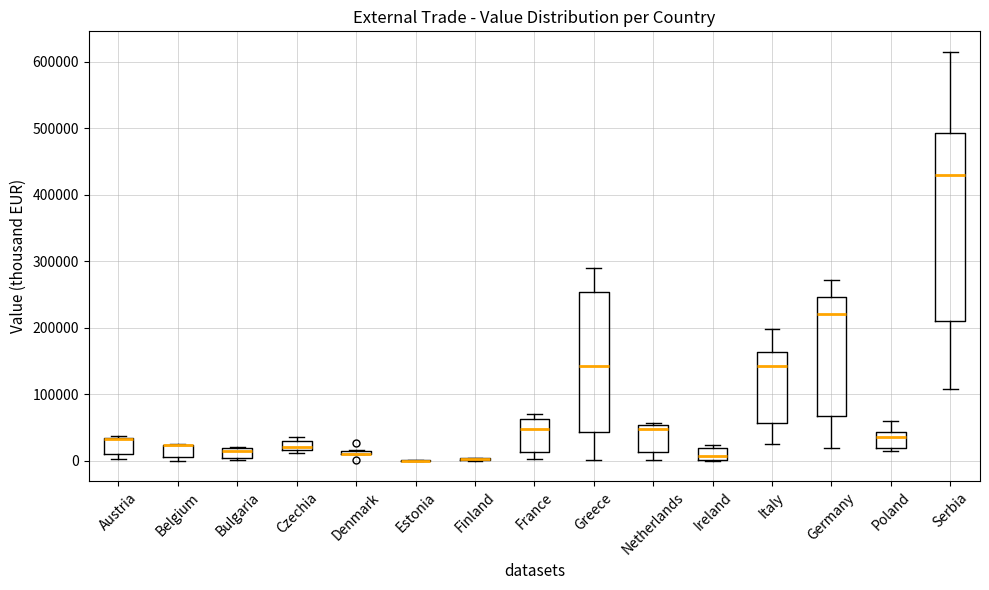

Where does the lower whisker of the box for Serbia end on the y-axis? The values are not printed on the chart, so give them approximately, as read against the axis.

110000